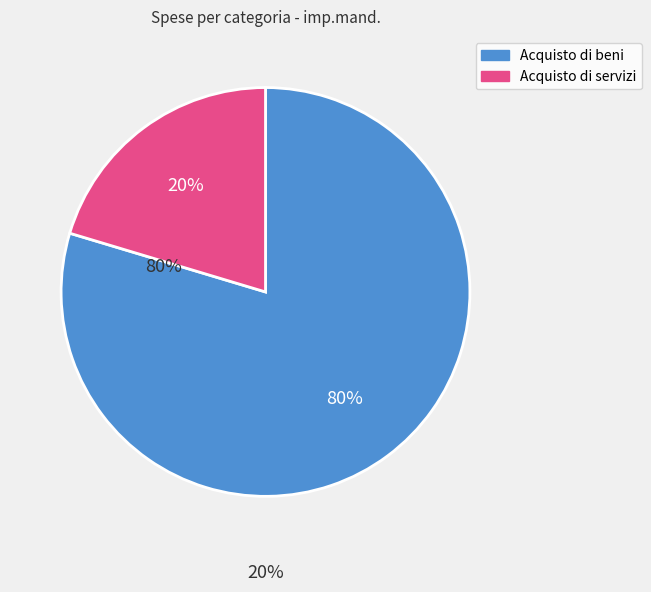

To the nearest percent, what is the average slice percentage?

50%